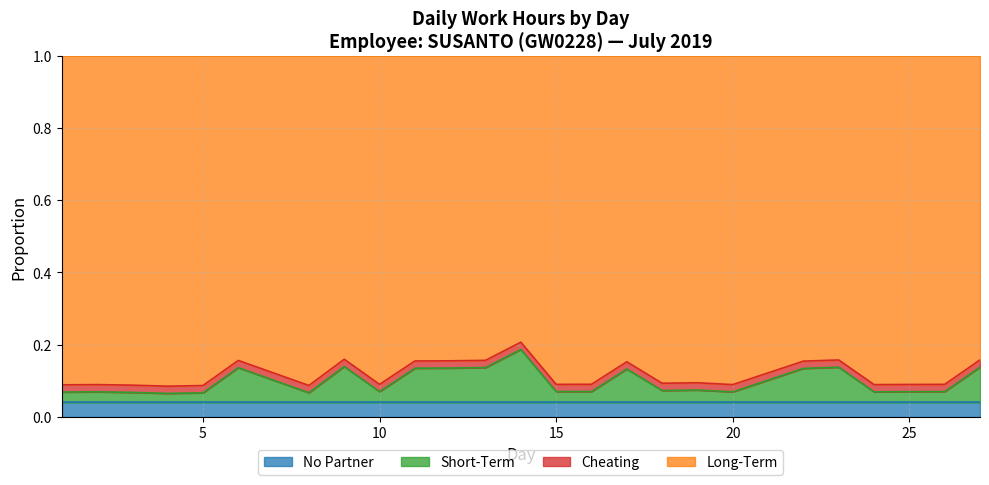

Where is the first local maximum for Low (hours worked)?

2